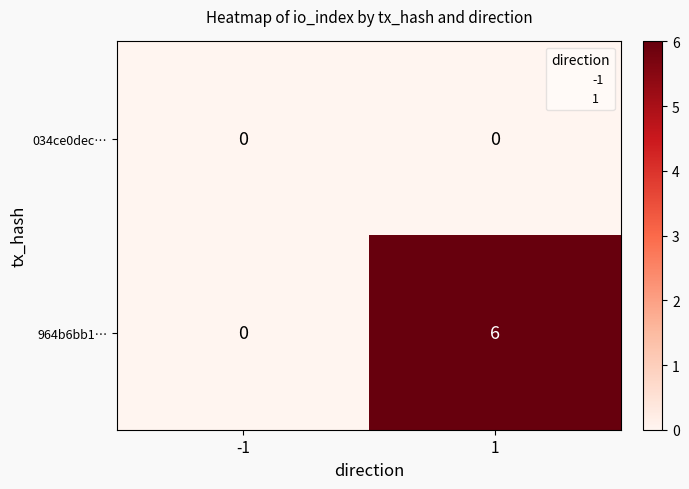

Which category has the highest value across all series?

1